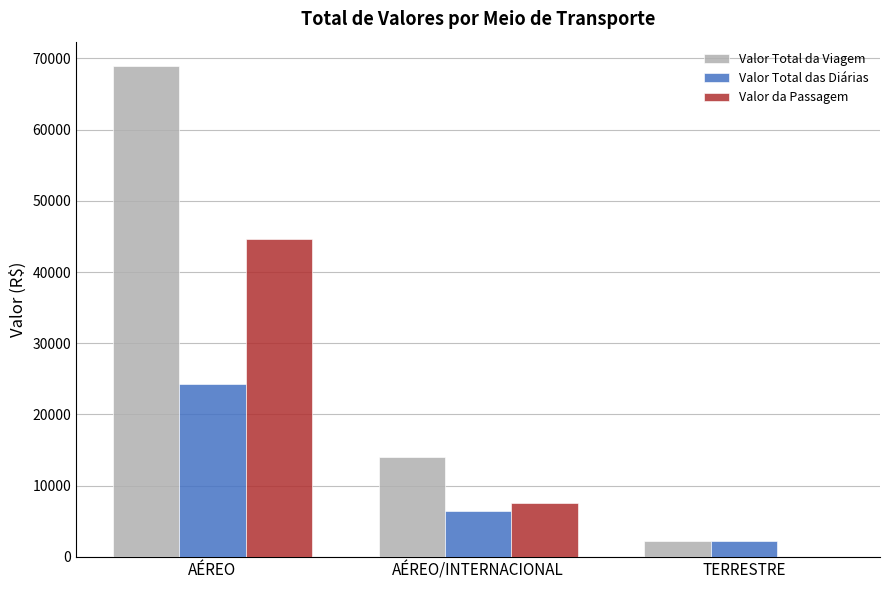

Between AÉREO/INTERNACIONAL and TERRESTRE, which series saw the biggest shift?

Valor Total da Viagem